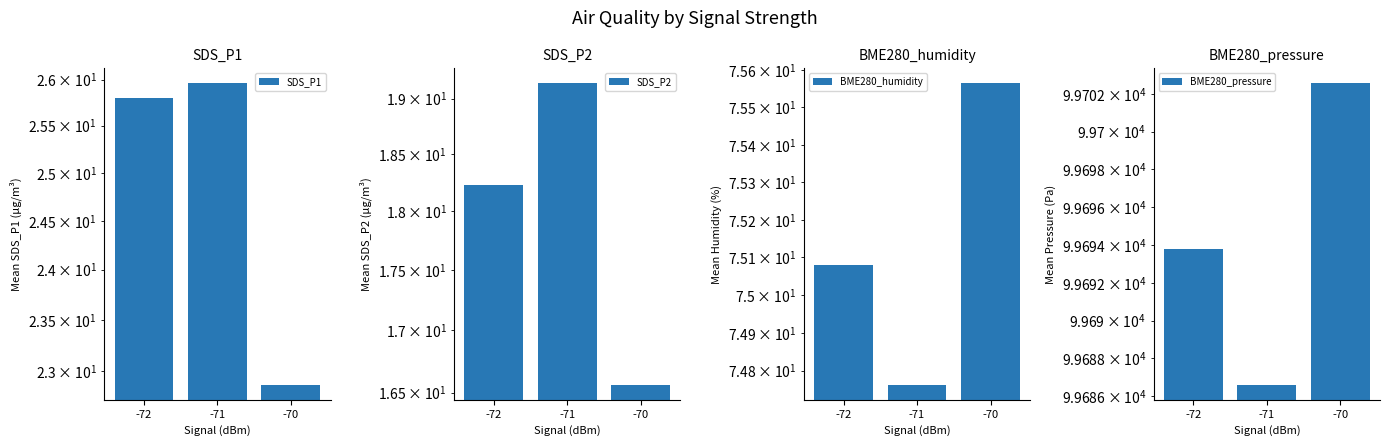

Which has a higher value, -72 or -71?

-71